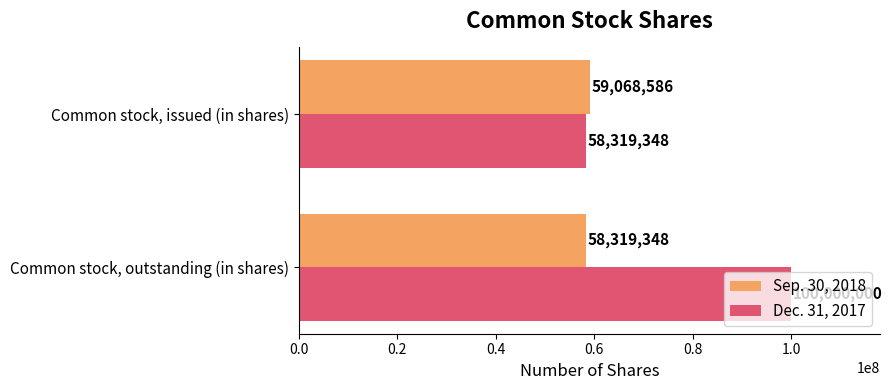

What is the approximate value of Dec. 31, 2017 at Common stock, outstanding (in shares), to the nearest 50?

100000000